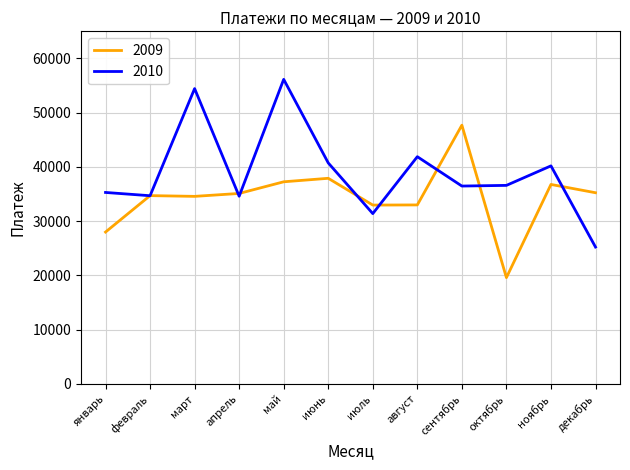

What is the approximate value of 2009 at июнь?

37909.0